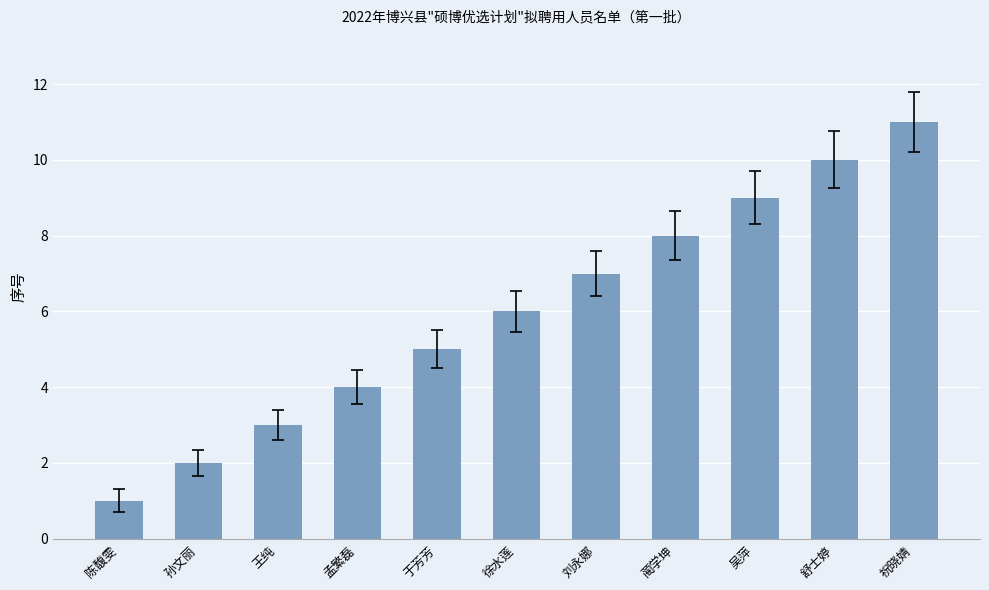

What is the change in value from 陈馥雯 to 蔺学坤?

+7